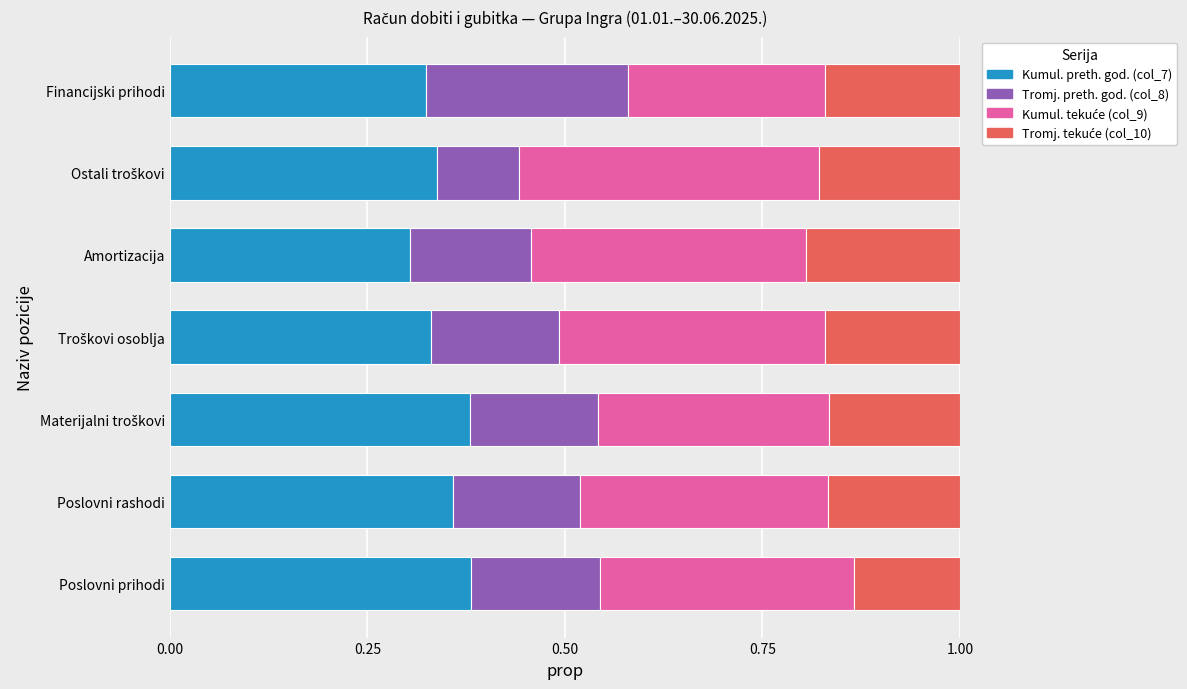

True or false: Kumul. preth. god. (col_7) has a value of 0.3 at Financijski prihodi.

True